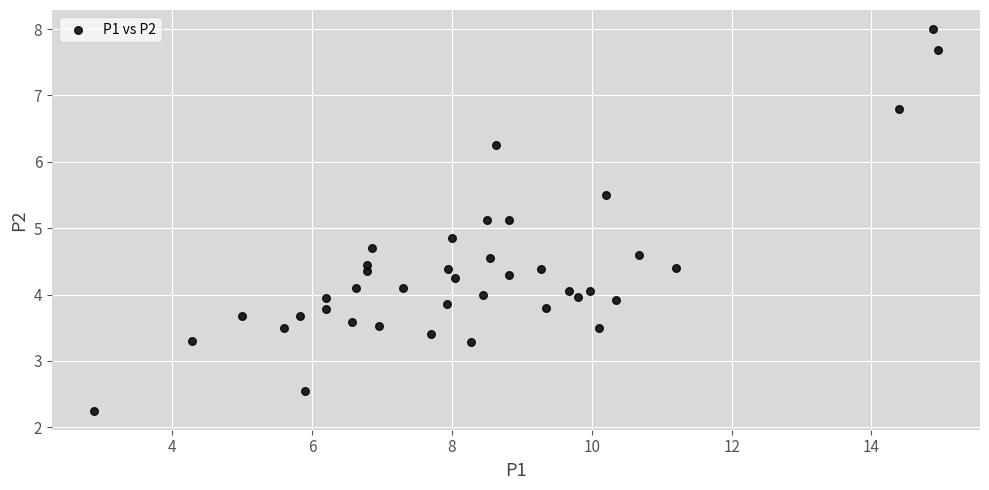

What is the range of X values (max minus min)?

12.1